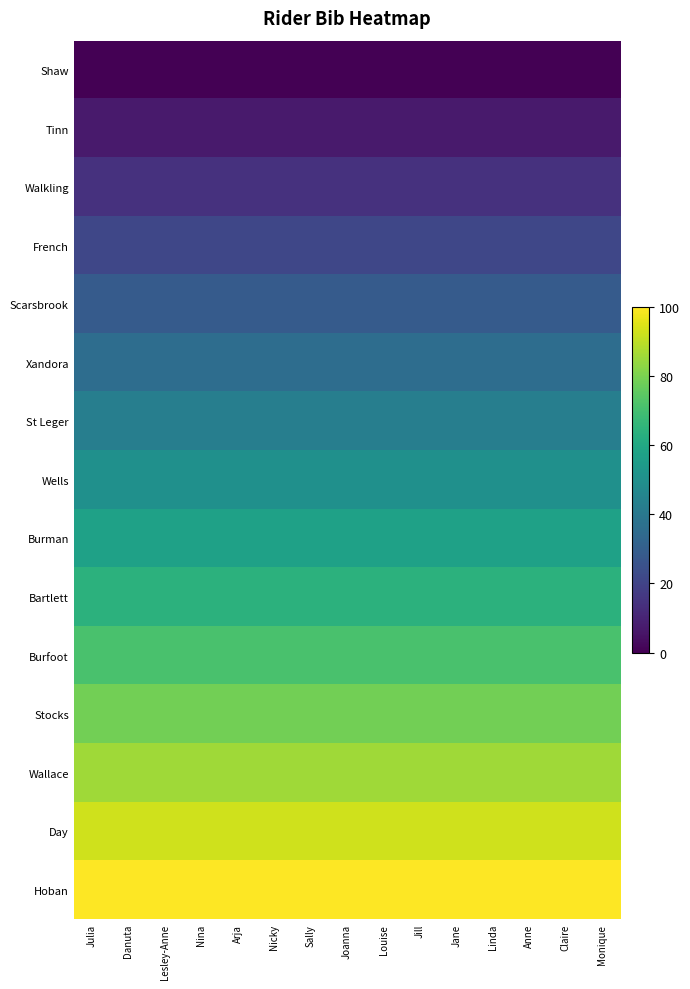

Which series has the largest total across all categories?

Hoban